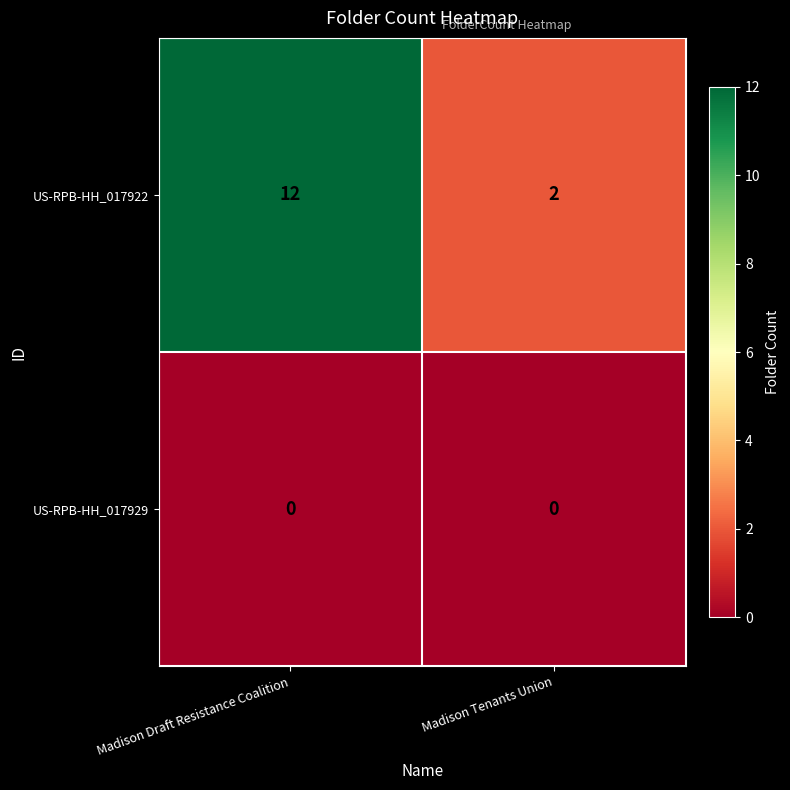

Rank the series at Madison Tenants Union from highest to lowest value.

US-RPB-HH_017922, US-RPB-HH_017929